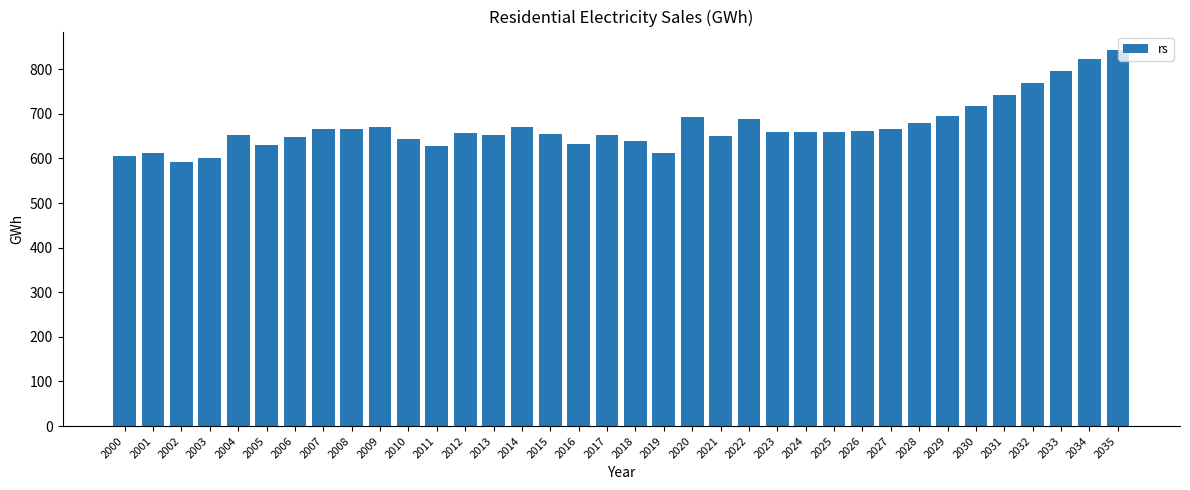

What is the ratio of the value at 2035 to the value at 2026?

1.3